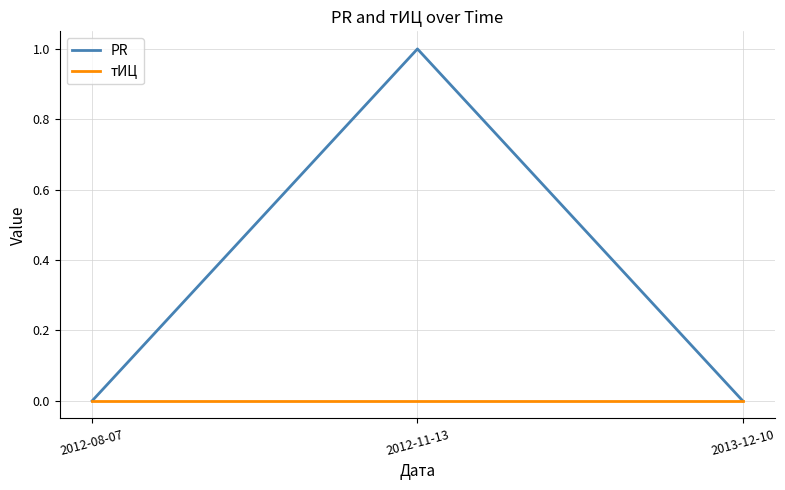

Which series has the largest total across all categories?

PR